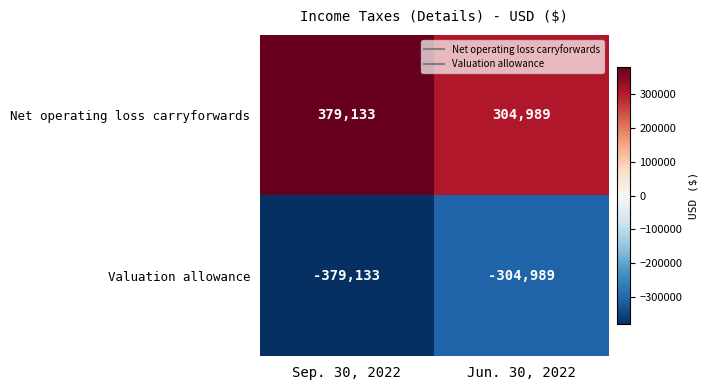

What is the difference between the Valuation allowance values at Jun. 30, 2022 and Sep. 30, 2022?

74144